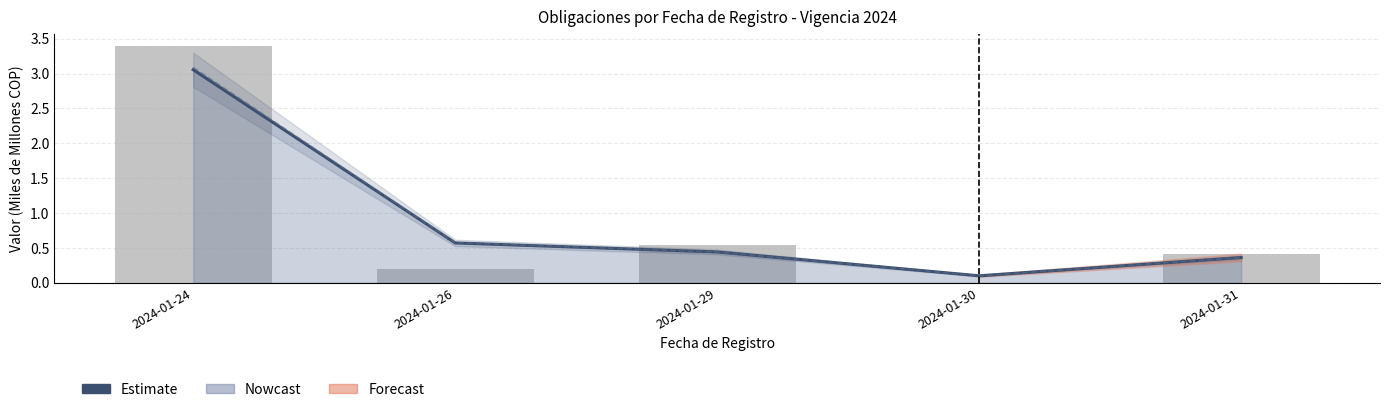

What is the spread (max minus min) of values at 2024-01-26?

0.4